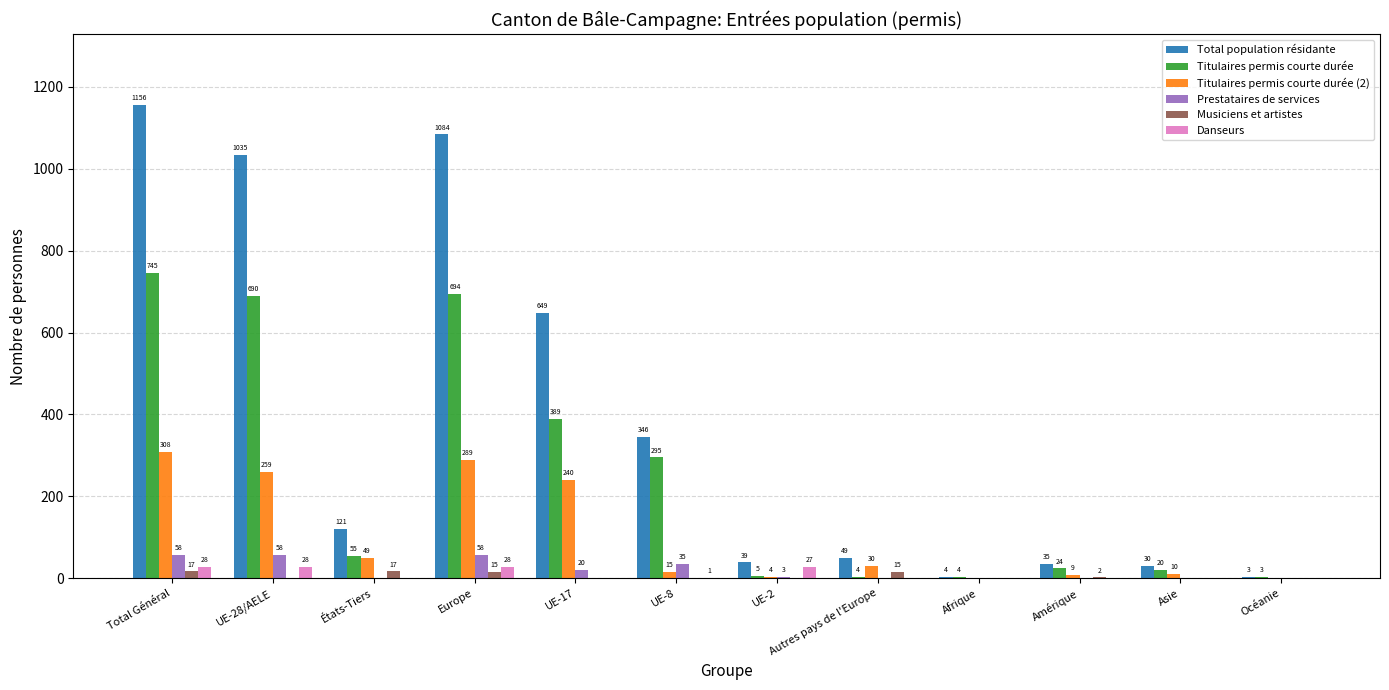

Does the chart contain stacked bars?

No